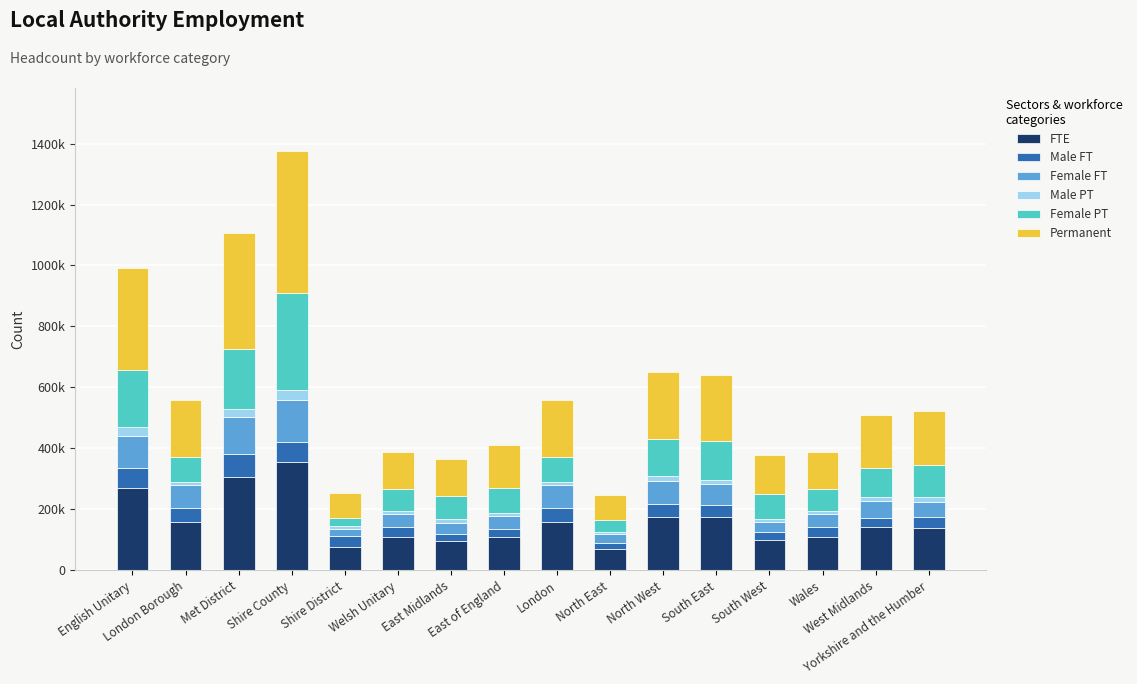

The value of FTE at South East is 118363. True or false?

False